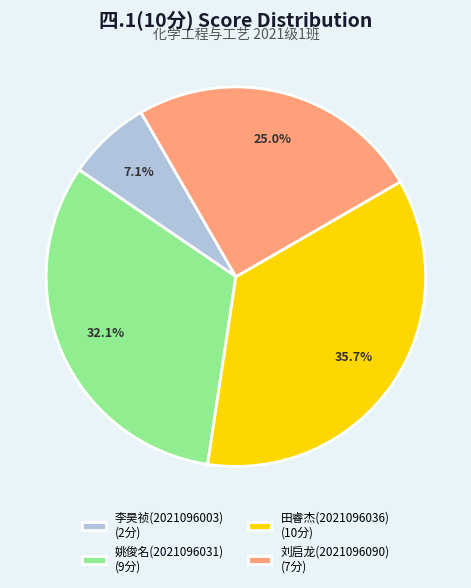

What percentage is NOT represented by 田睿杰(2021096036) (10分)?

64.3%